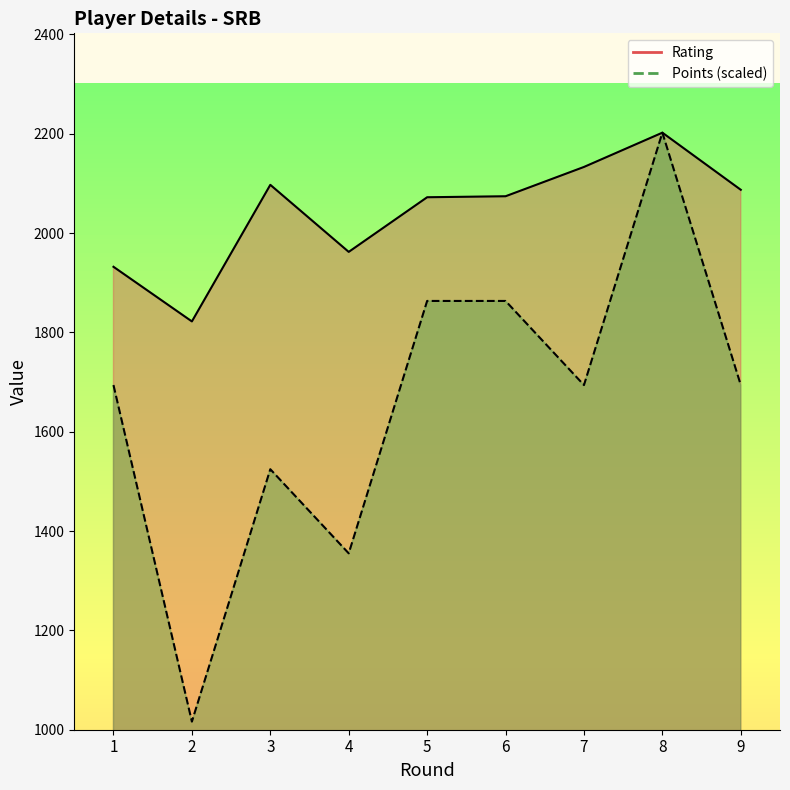

What is the maximum value shown in the chart?

2202.0